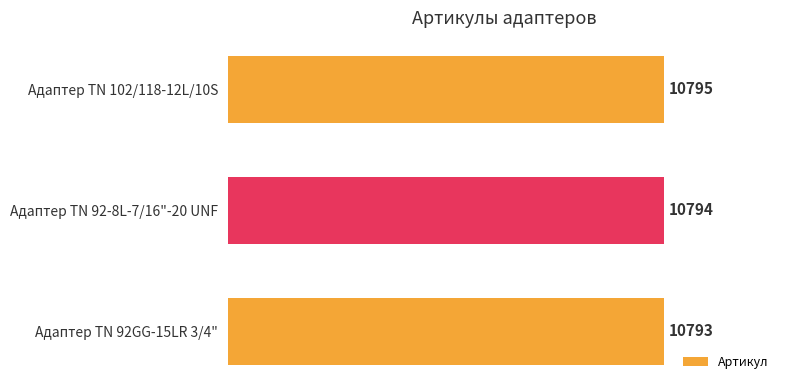

What is the sum of the values at Адаптер ТN 102/118-12L/10S and Адаптер TN 92-8L-7/16"-20 UNF?

21589